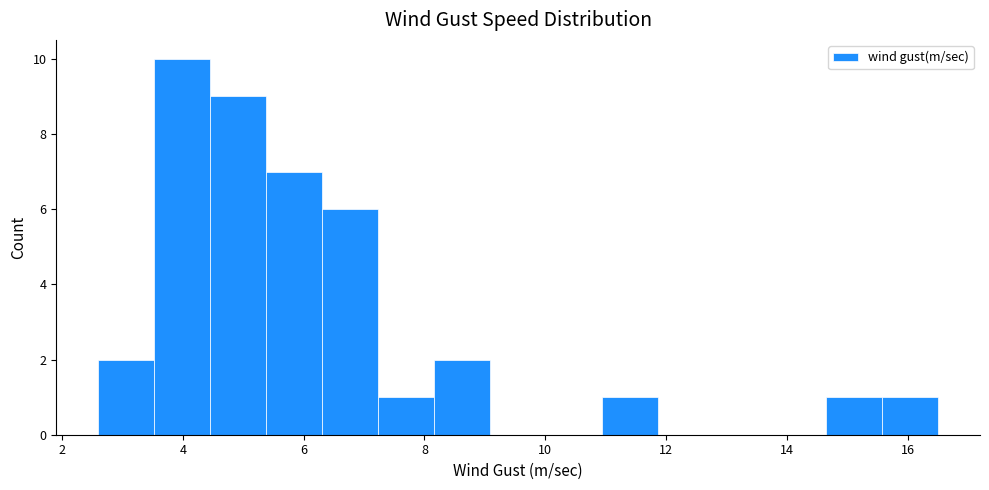

How tall is the bar that spans 2.6 to 3.6 on the x-axis? Neither the bar edges nor the heights are printed on the chart, so give them approximately, as read against the axes.

2